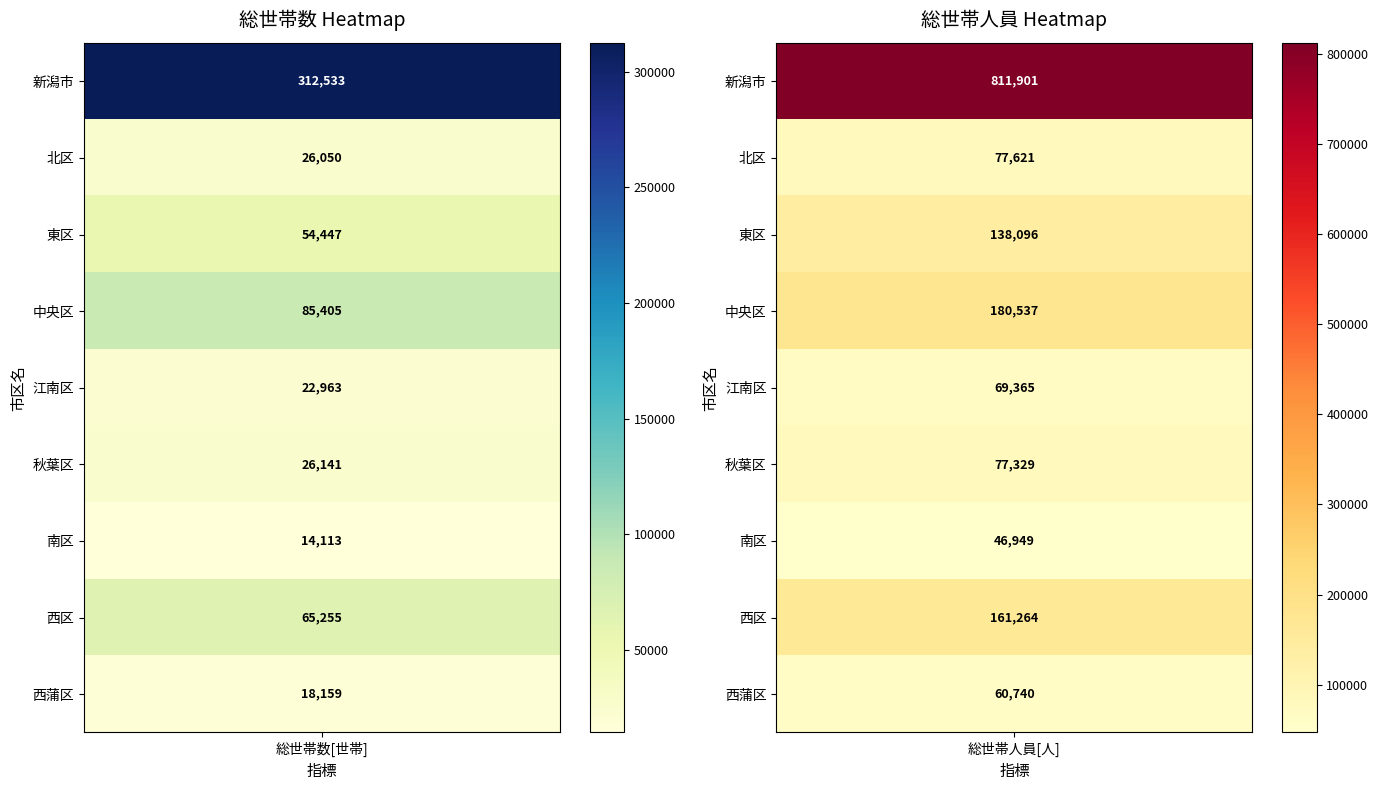

At 4, list the series in order from largest to smallest.

総世帯人員[人], 総世帯数[世帯]